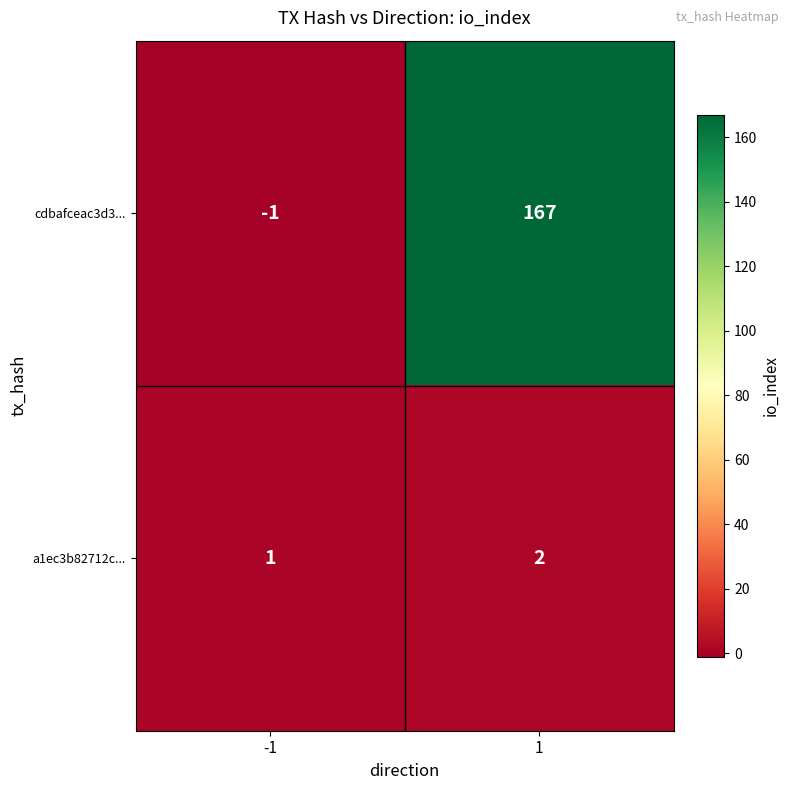

Which category has the highest value across all series?

1